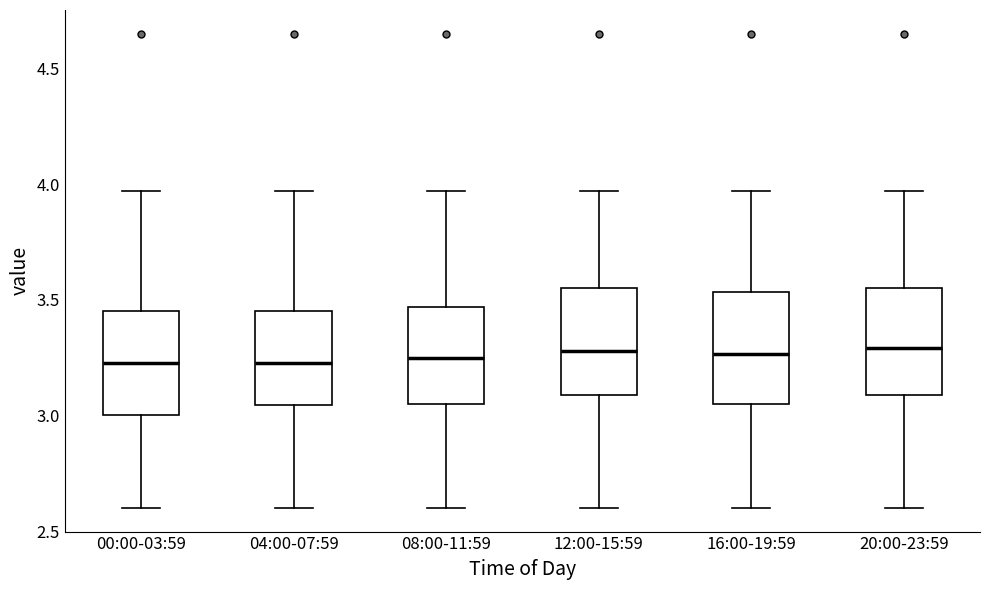

Where is the upper edge of the box for 20:00-23:59 on the y-axis? The values are not printed on the chart, so give them approximately, as read against the axis.

3.55